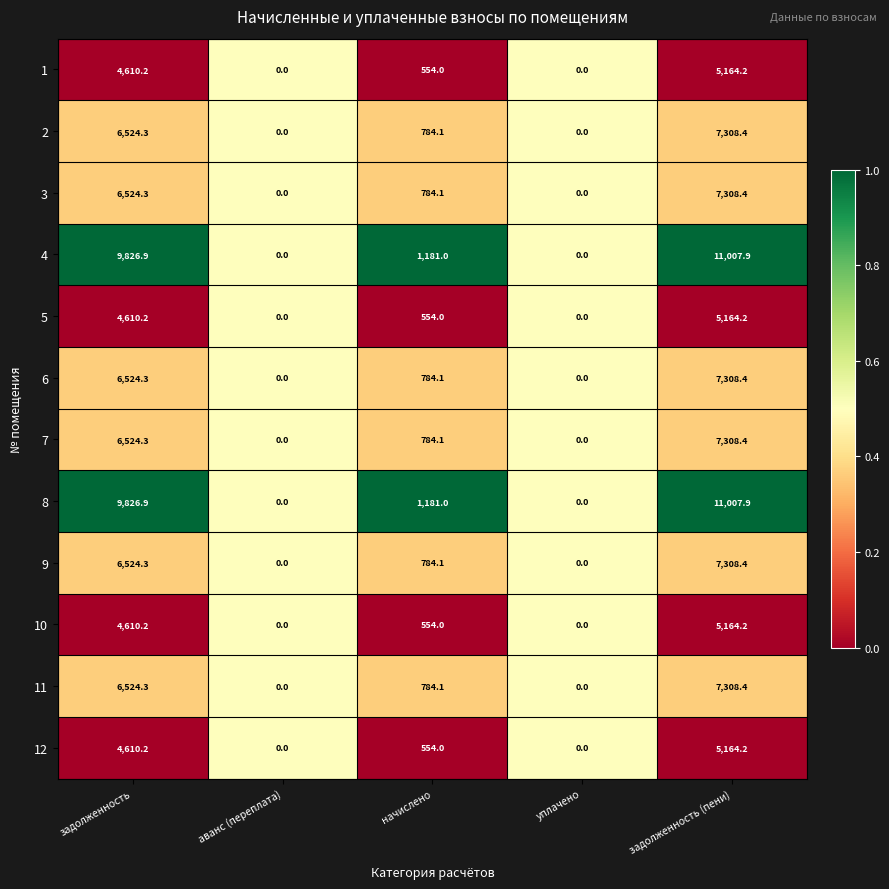

What is the total value across all series at задолженность?

77240.4